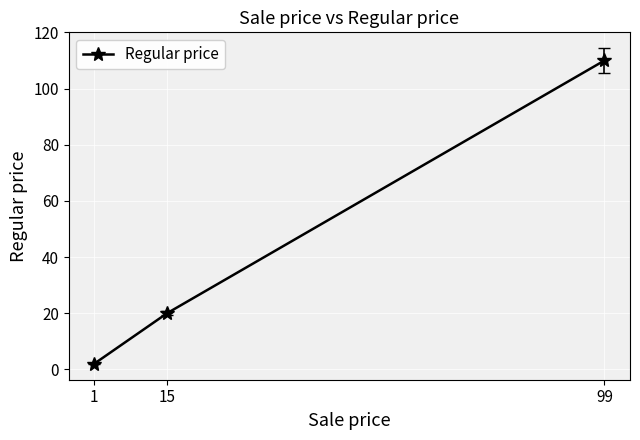

At which category does the chart reach its minimum across all series?

1